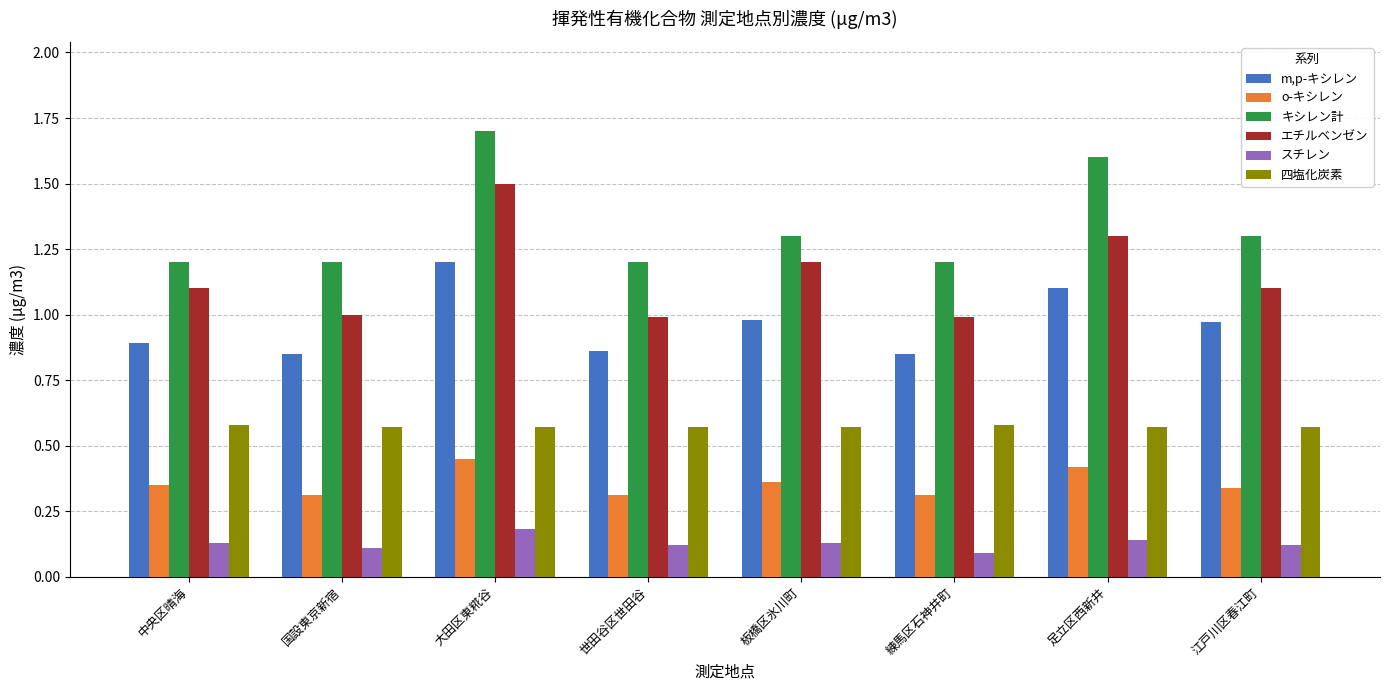

Which series changed the most between 中央区晴海 and 国設東京新宿?

エチルベンゼン